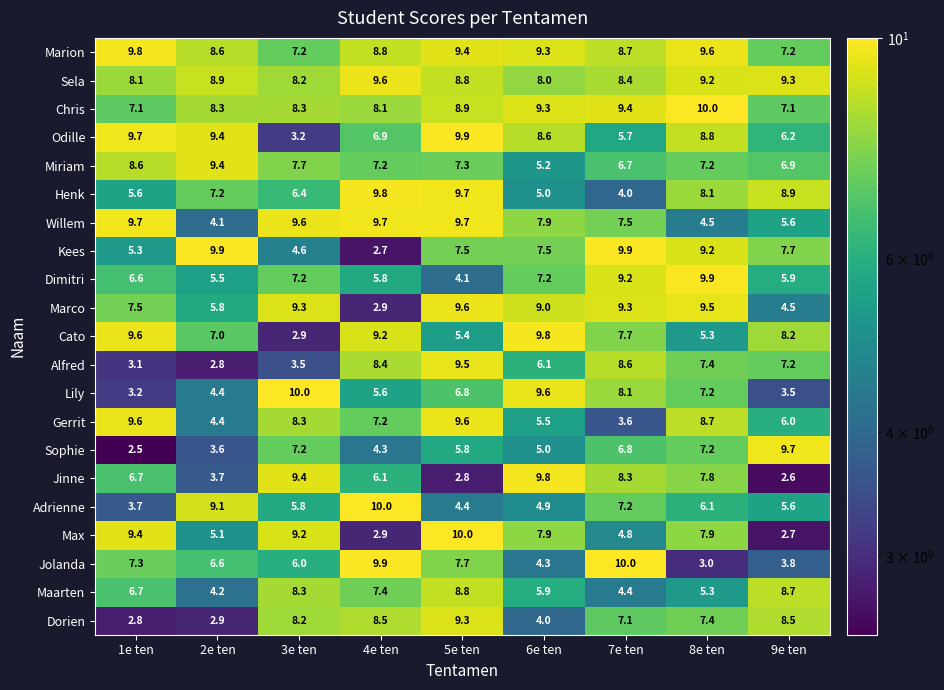

What is the difference between the maximum and minimum values in the Marion series?

2.6